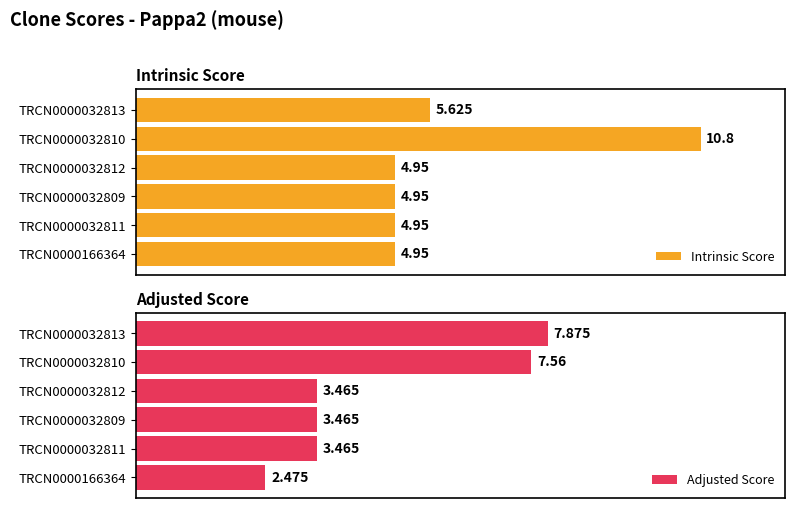

How many bars are there in total?

12